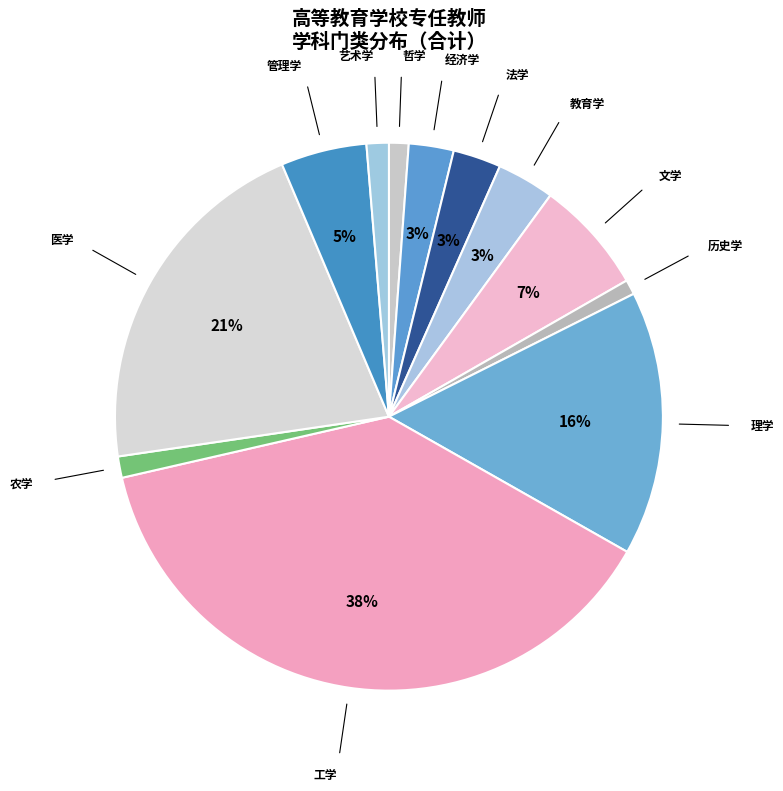

Which has a higher value, 经济学 or 农学?

经济学